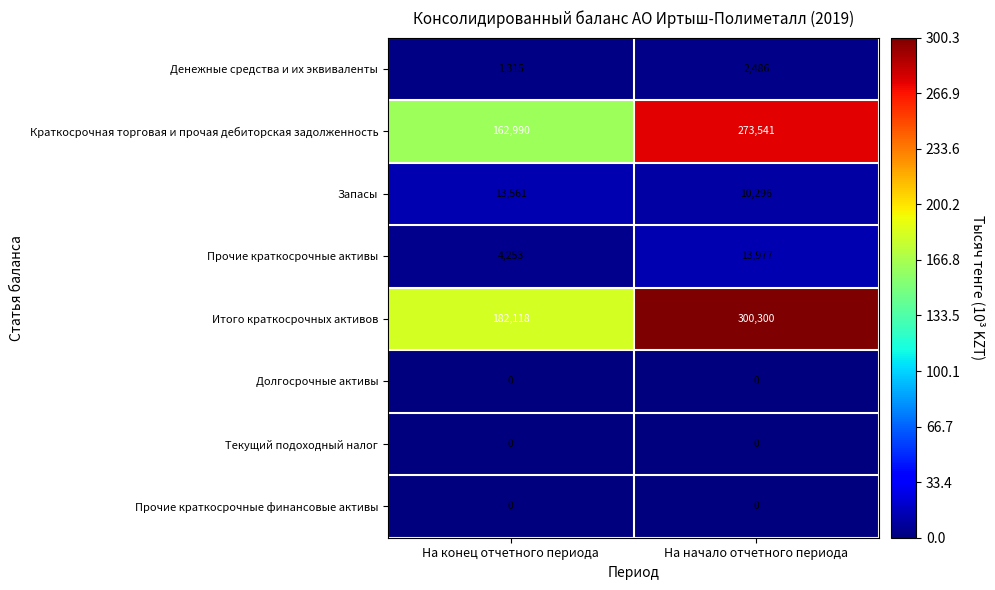

Between На конец отчетного периода and На начало отчетного периода, which series saw the biggest shift?

Итого краткосрочных активов